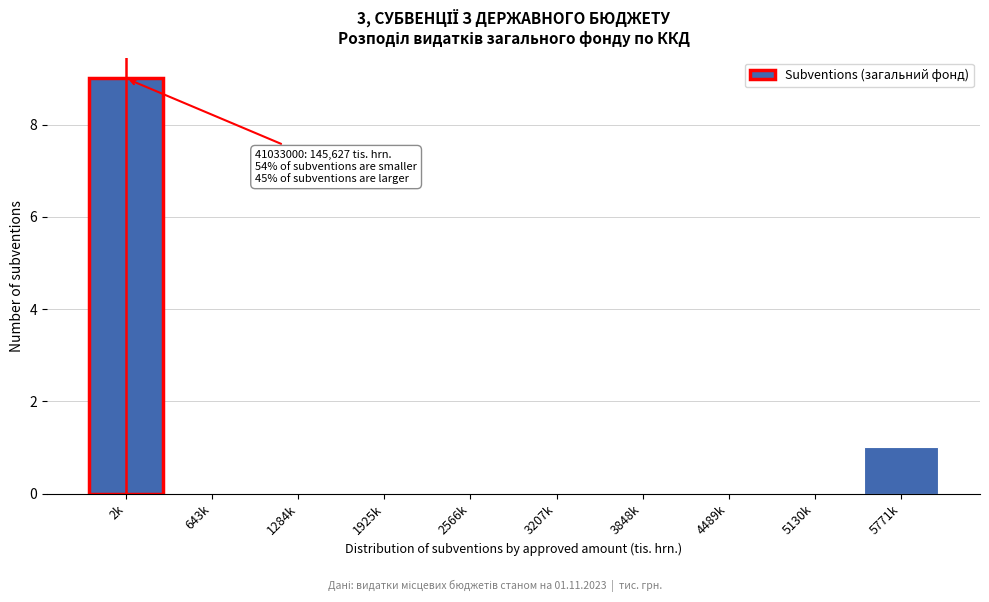

Reading left to right, extract all data points from this chart.

2k=9	643k=0	1284k=0	1925k=0	2566k=0	3207k=0	3848k=0	4489k=0	5130k=0	5771k=1